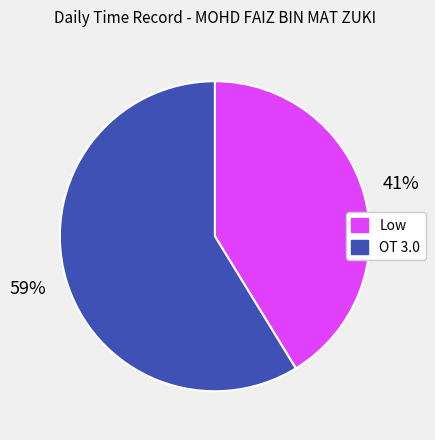

Do Low and OT 3.0 together represent more than half of the pie?

Yes